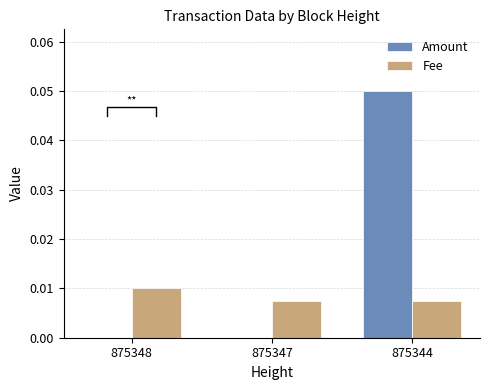

Which category has the highest value in the Amount series?

875344